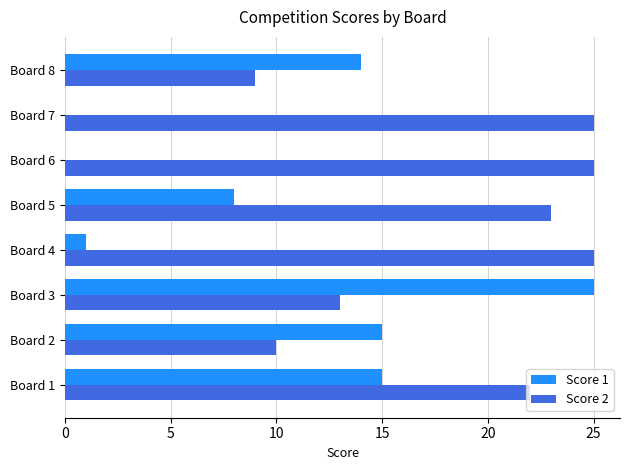

Between Board 3 and Board 5, which series saw the biggest shift?

Score 1